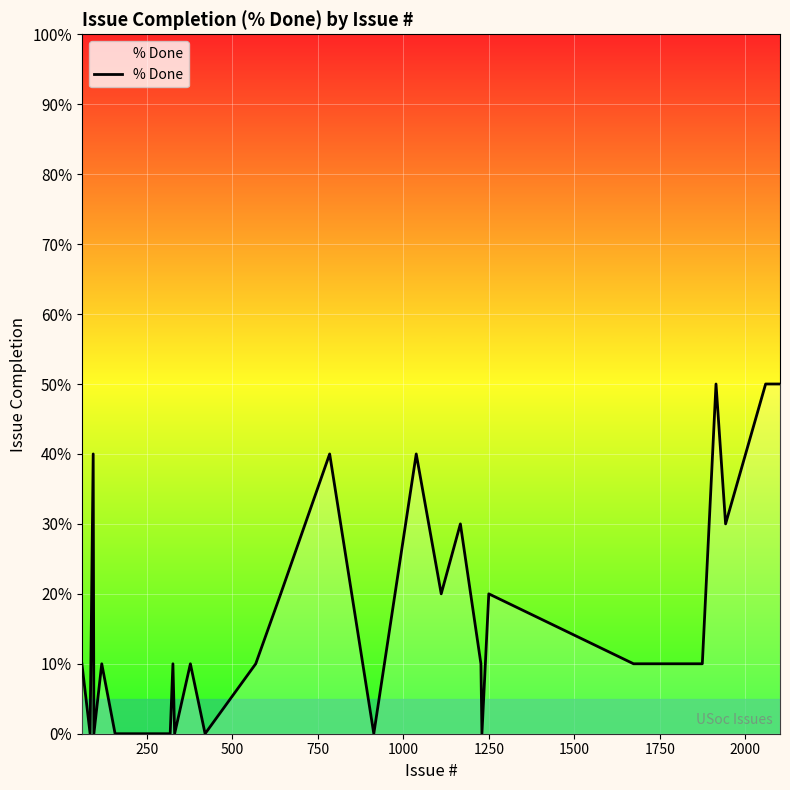

What is the difference between the maximum and minimum values?

50